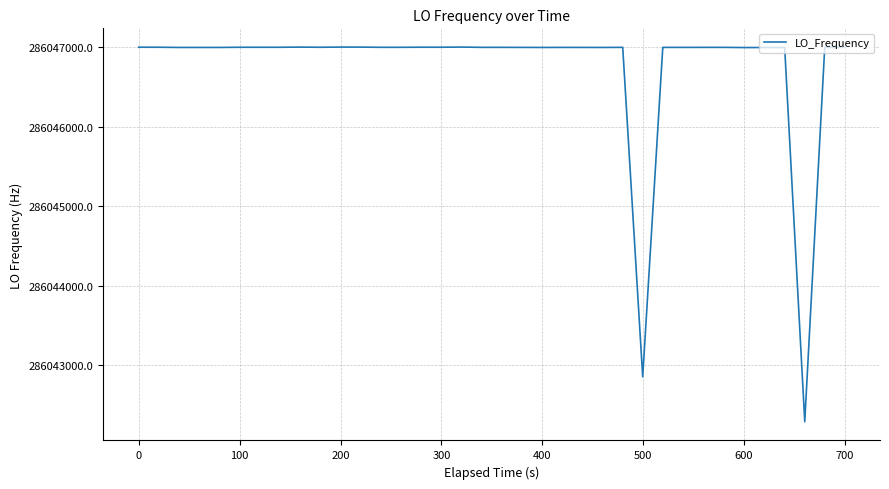

What is the smallest value displayed?

286042288.3